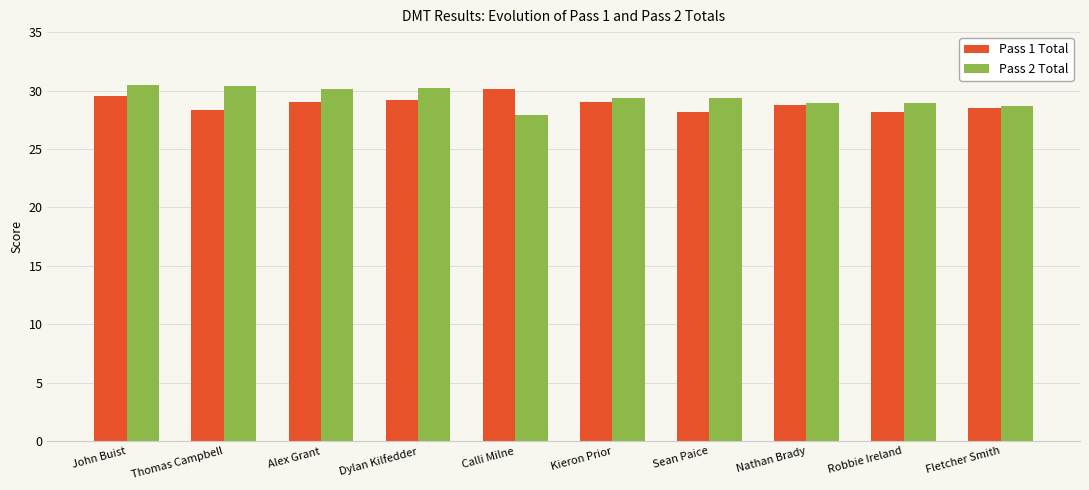

Count the number of categories in the chart.

10